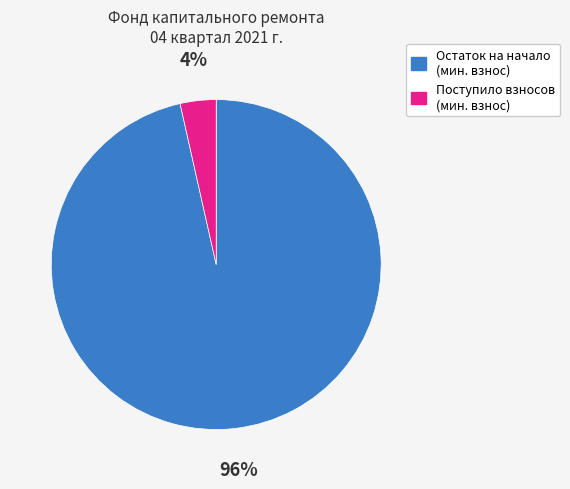

To the nearest percent, what is the average slice percentage?

50%